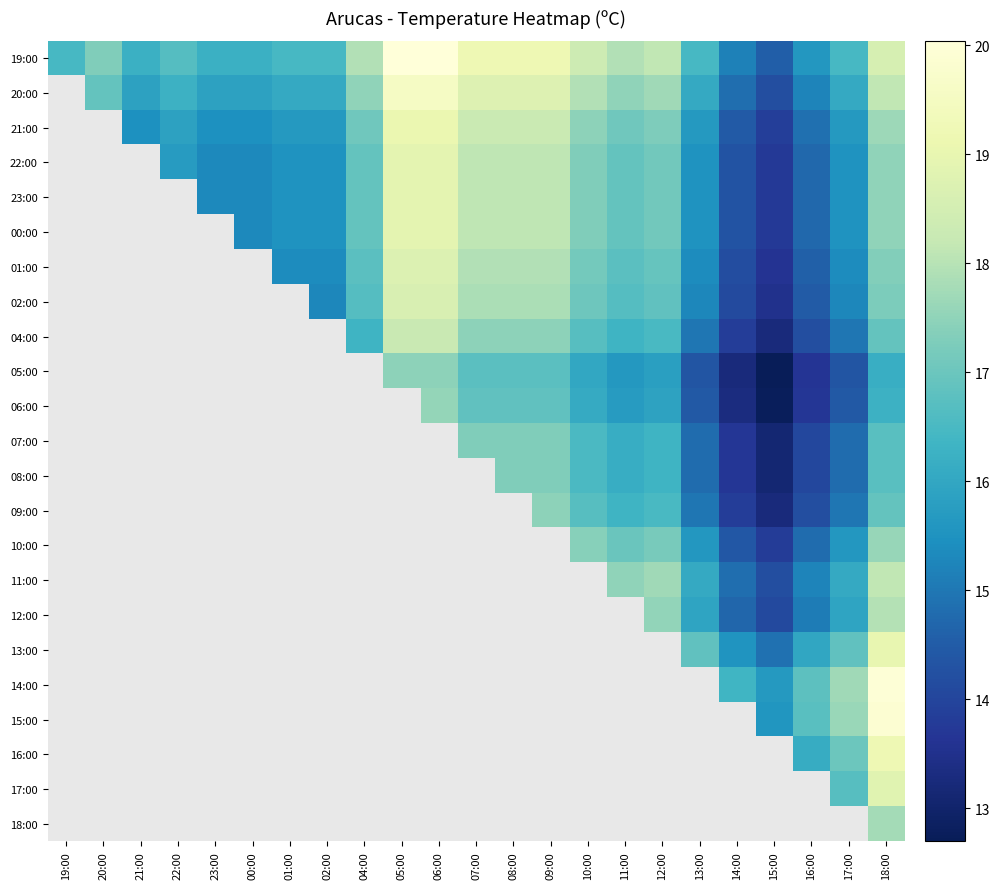

Between 11:00 and 07:00, which is larger?

07:00